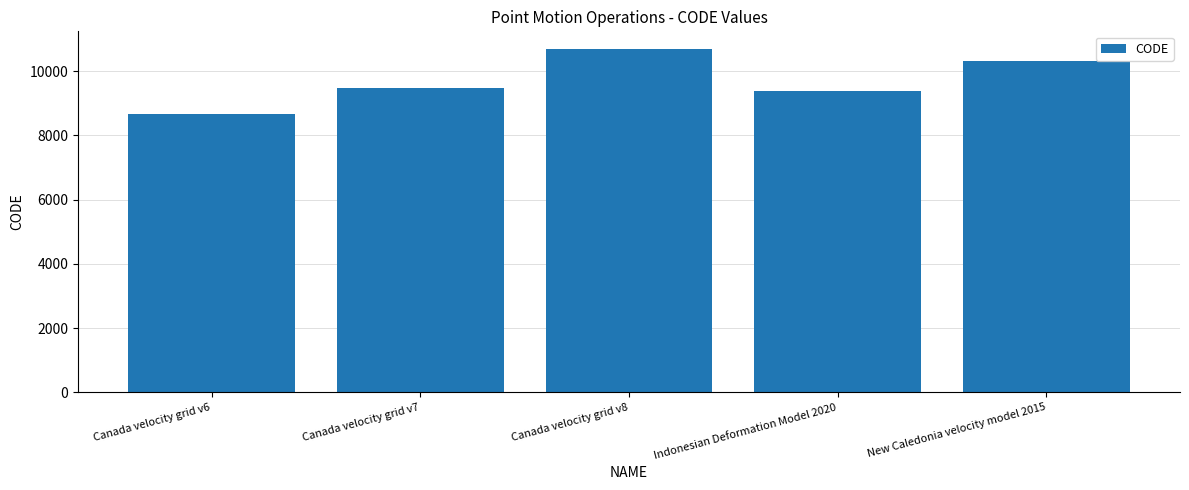

The value at Canada velocity grid v7 is 2655. True or false?

False